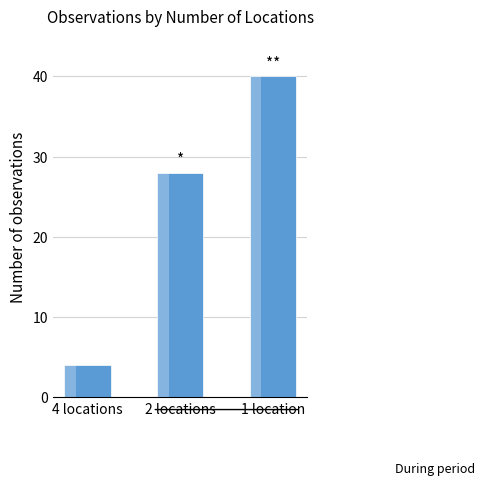

Which label corresponds to the smallest value in the chart?

4 locations